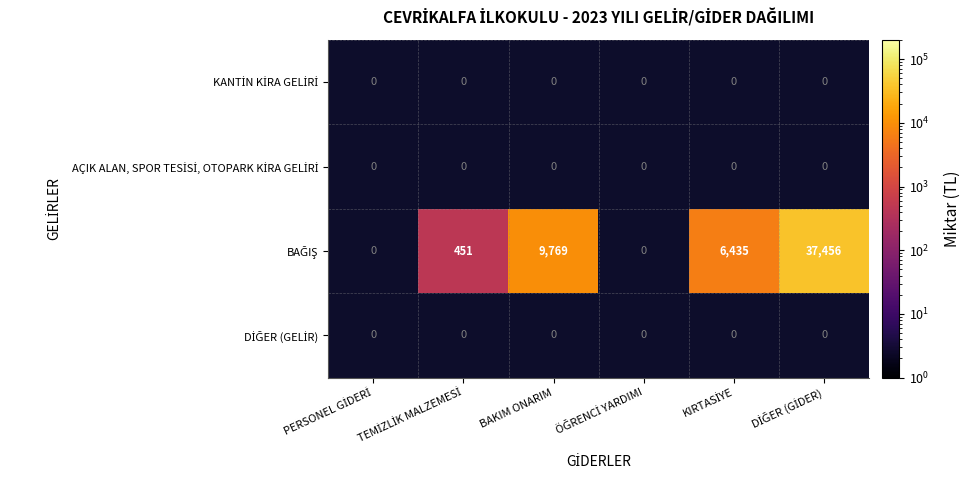

Which category has the lowest value in the AÇIK ALAN, SPOR TESİSİ, OTOPARK KİRA GELİRİ series?

PERSONEL GİDERİ